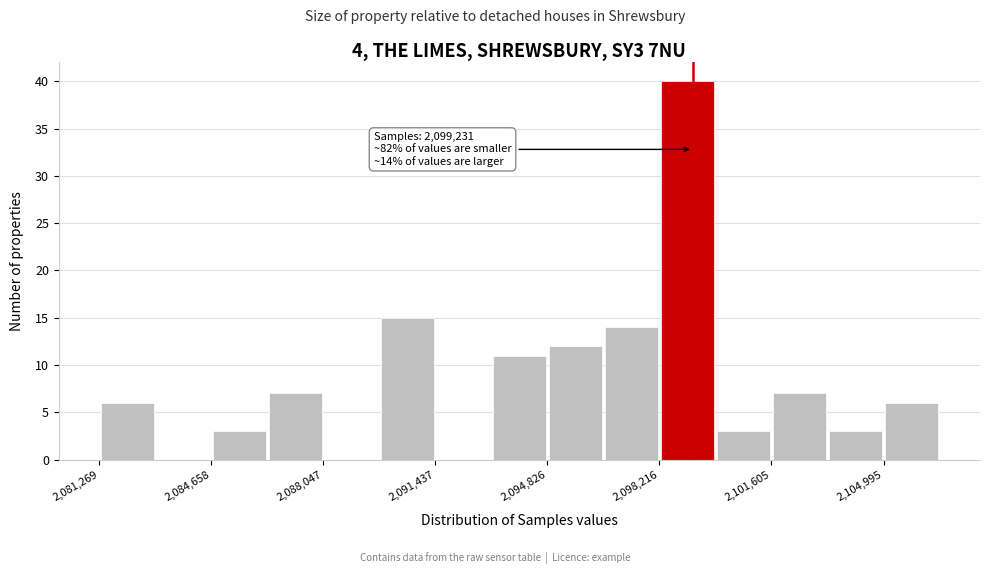

Read against the x-axis, roughly where is the centre of the tallest bar?

2099000